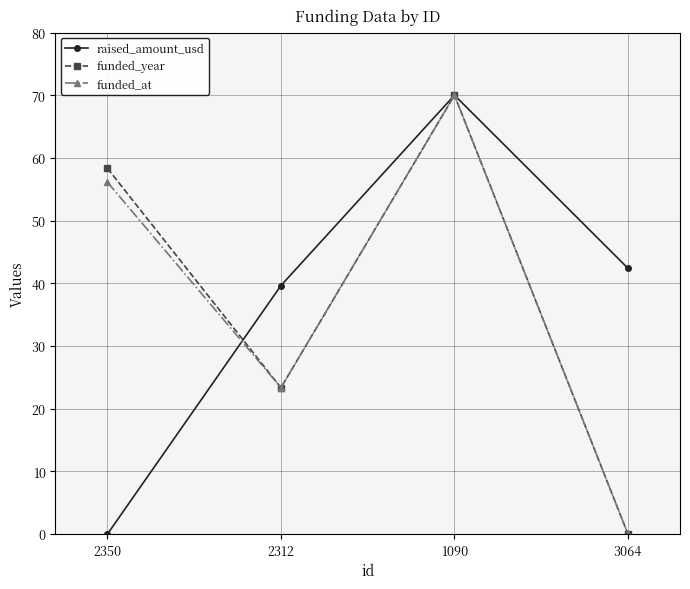

Does the chart have visible grid lines?

Yes